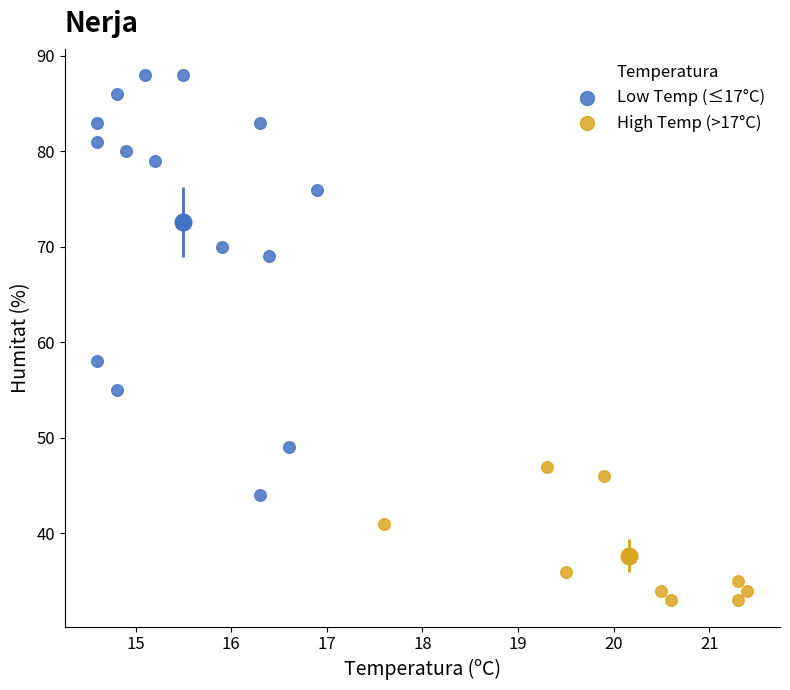

Which series reaches the maximum Y coordinate?

Low Temp (≤17°C)